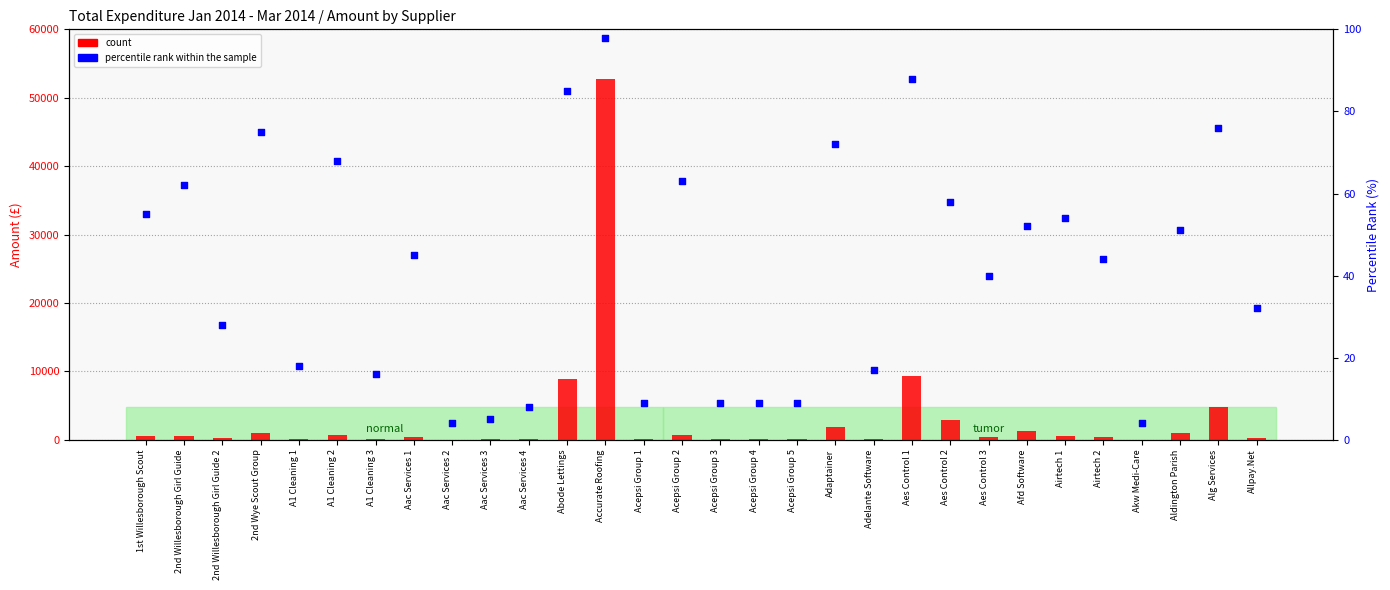

At how many categories does at least one series exceed 35883?

1